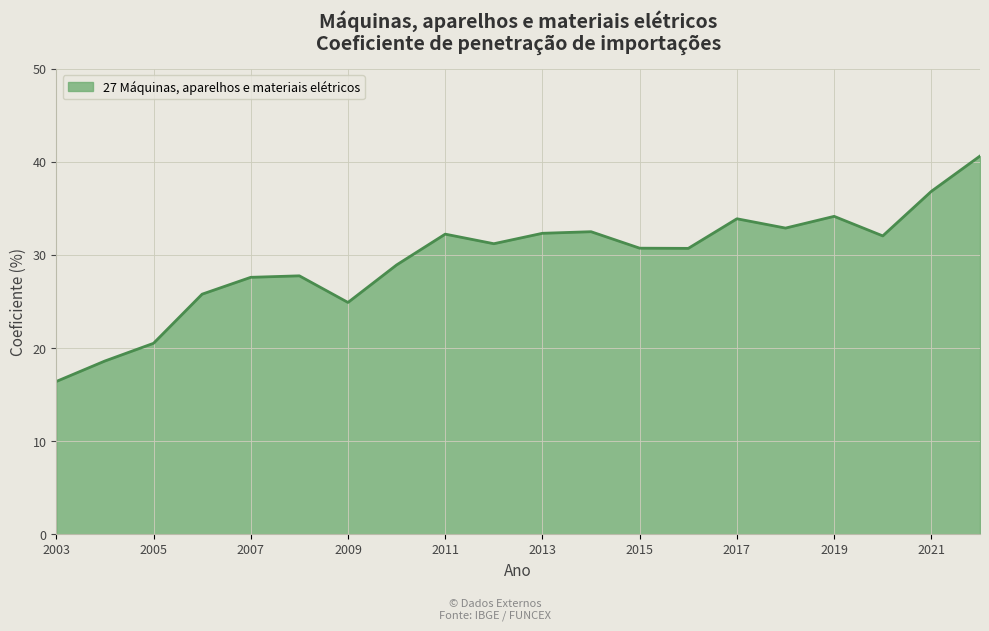

How many values exceed 31?

10